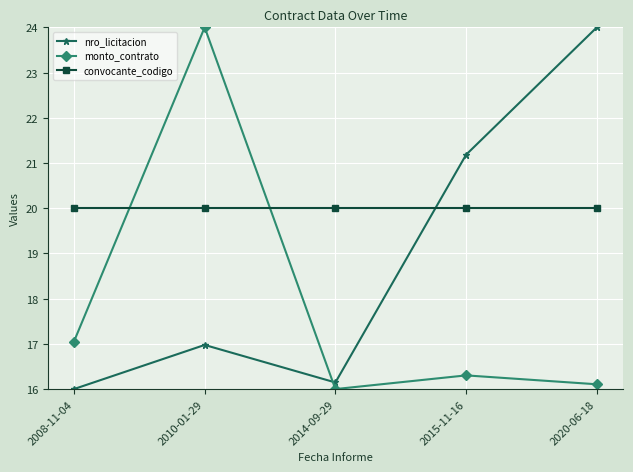

Which series has the largest total across all categories?

convocante_codigo